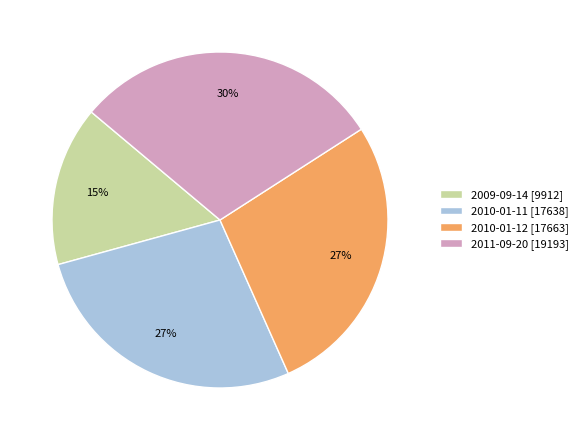

What is the smallest slice in the pie chart?

2009-09-14